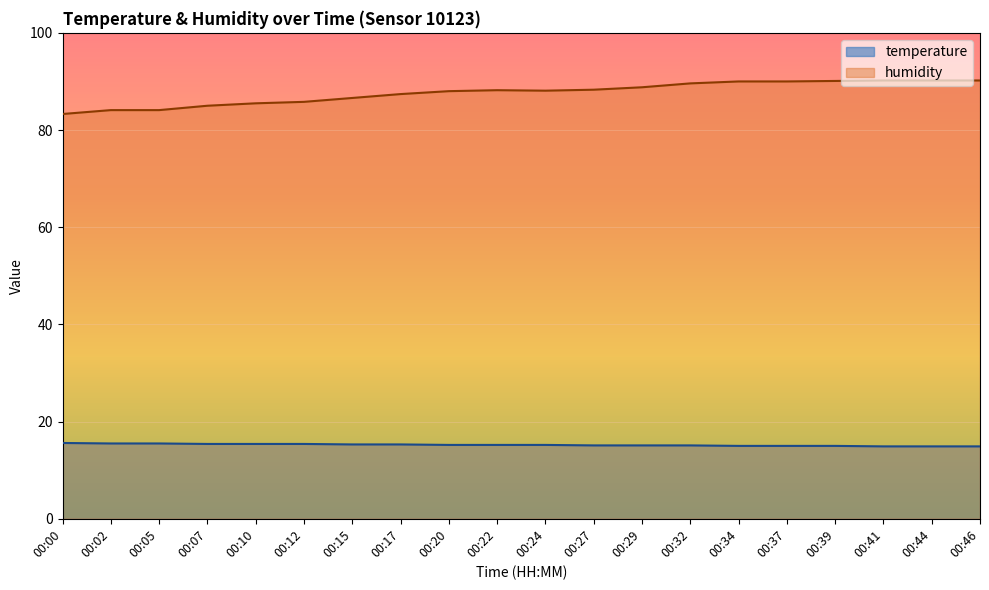

At how many categories does at least one series exceed 17?

20